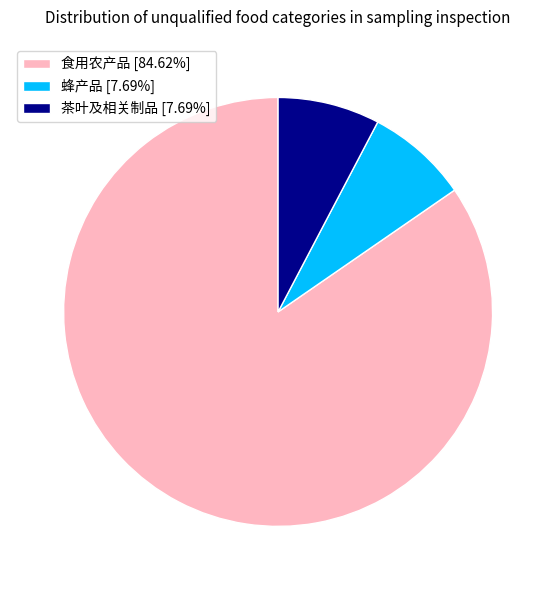

How many segments does this pie chart have?

3